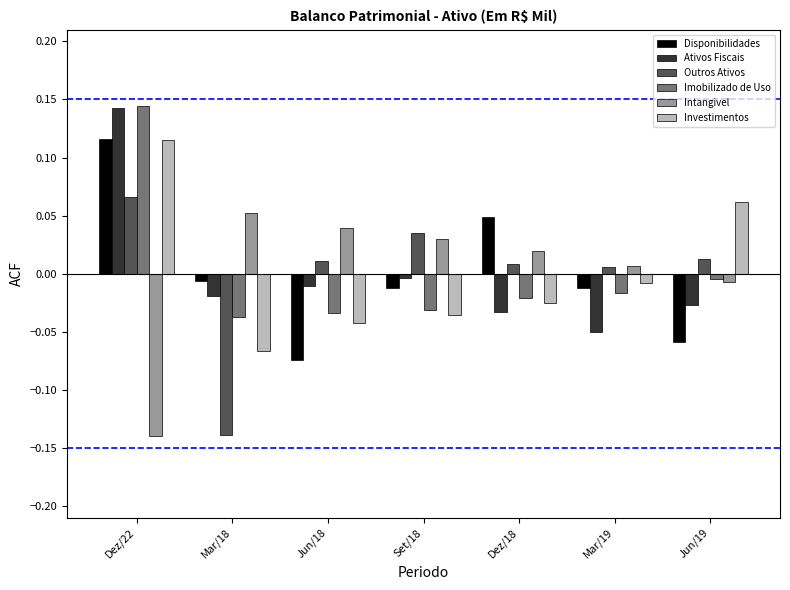

How many distinct data groups are displayed?

6